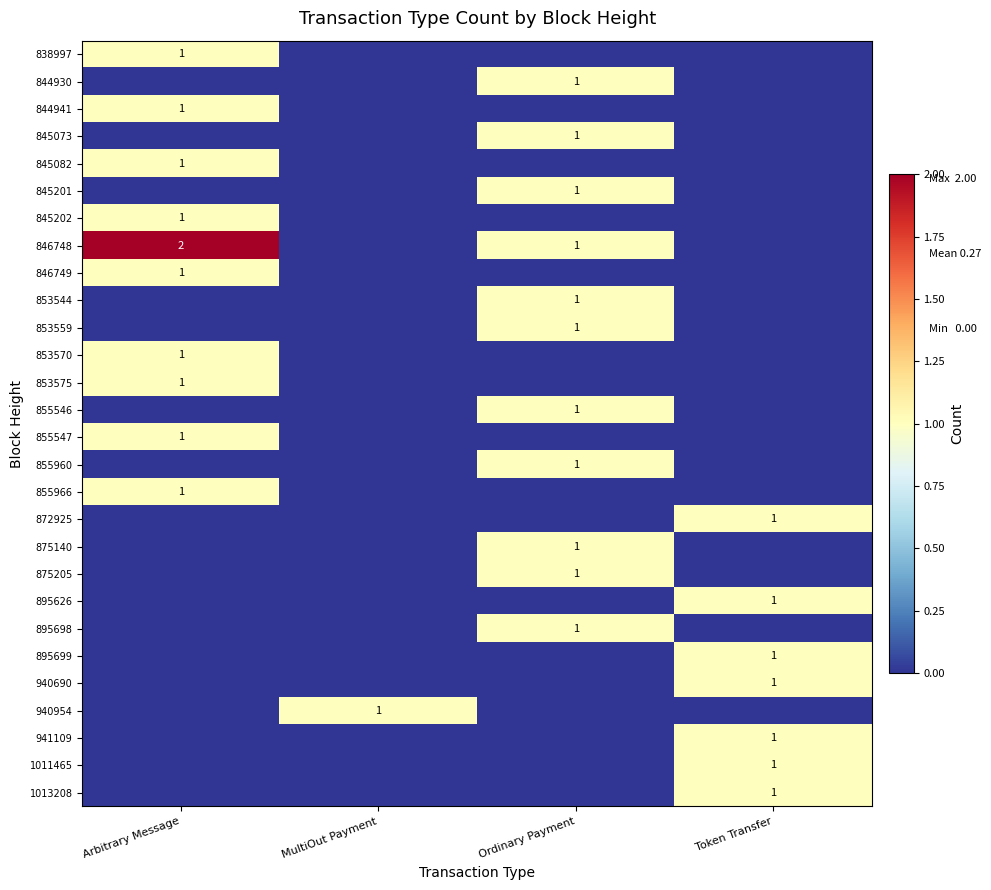

The value of 895698 at Ordinary Payment is 1. True or false?

True